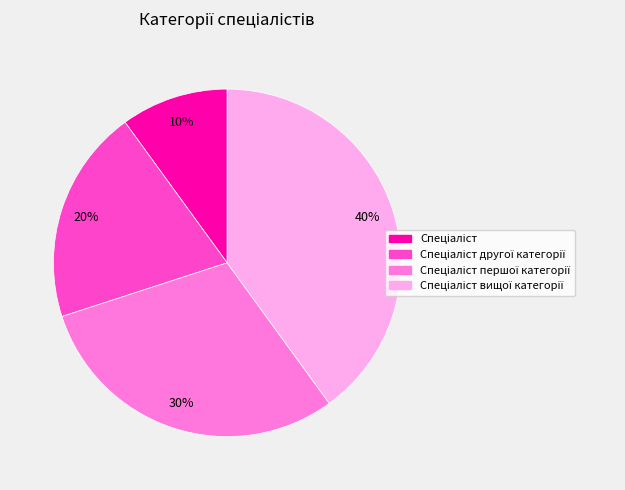

To the nearest percent, what is the difference between the largest and smallest slice percentages?

30%